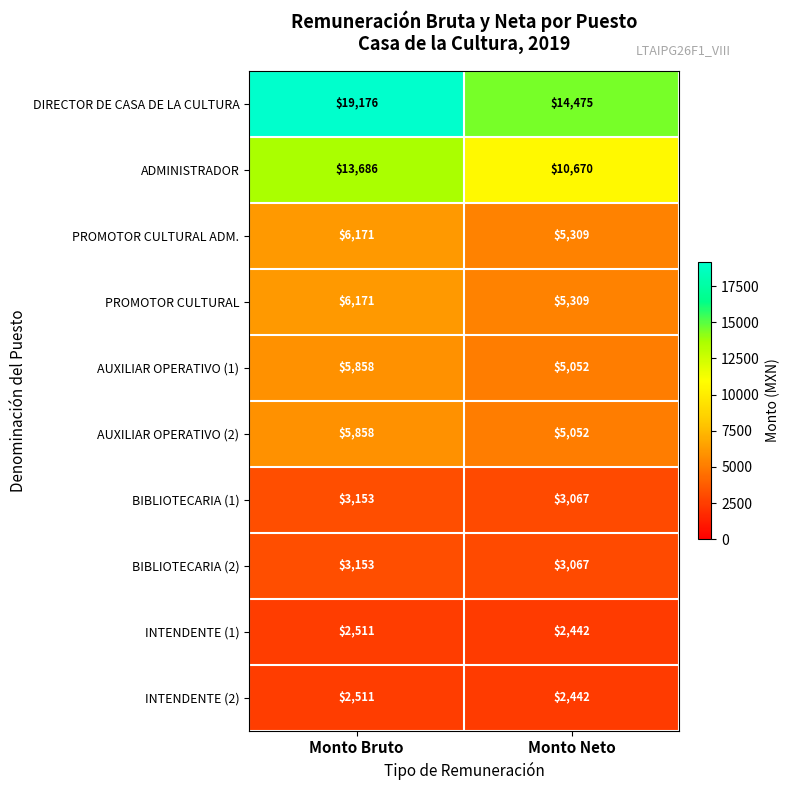

What is the difference between the highest and lowest values at Monto Neto?

12033